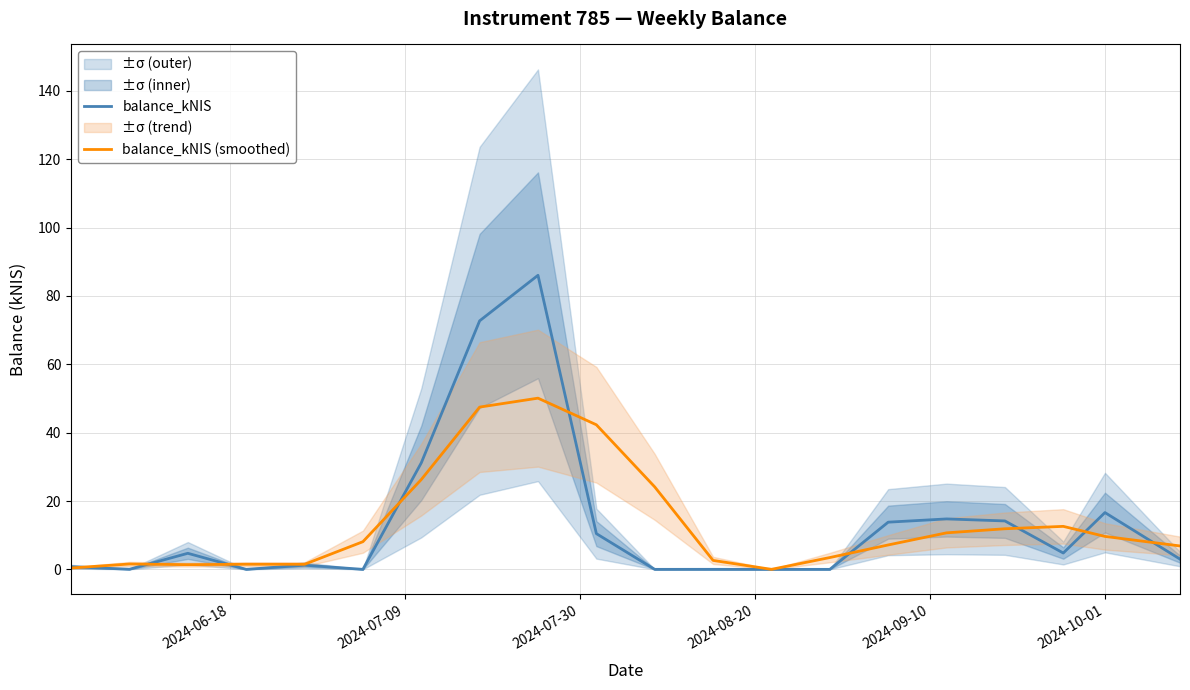

In balance_kNIS, how many points are higher than both neighbors (excluding endpoints)?

6